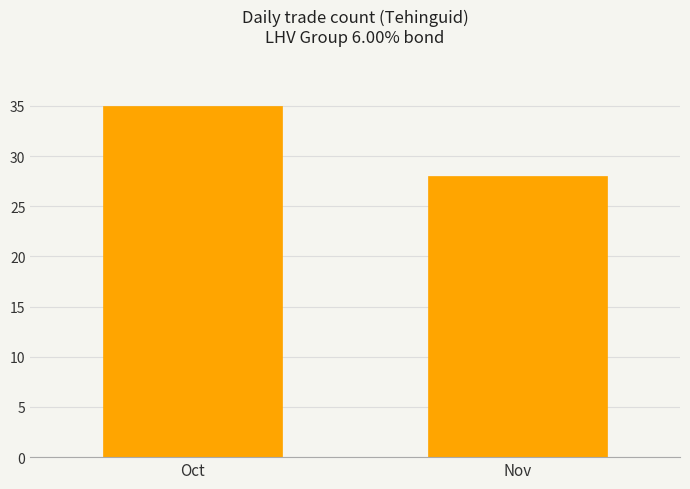

The chart shows a value of 35 at Oct. True or false?

True